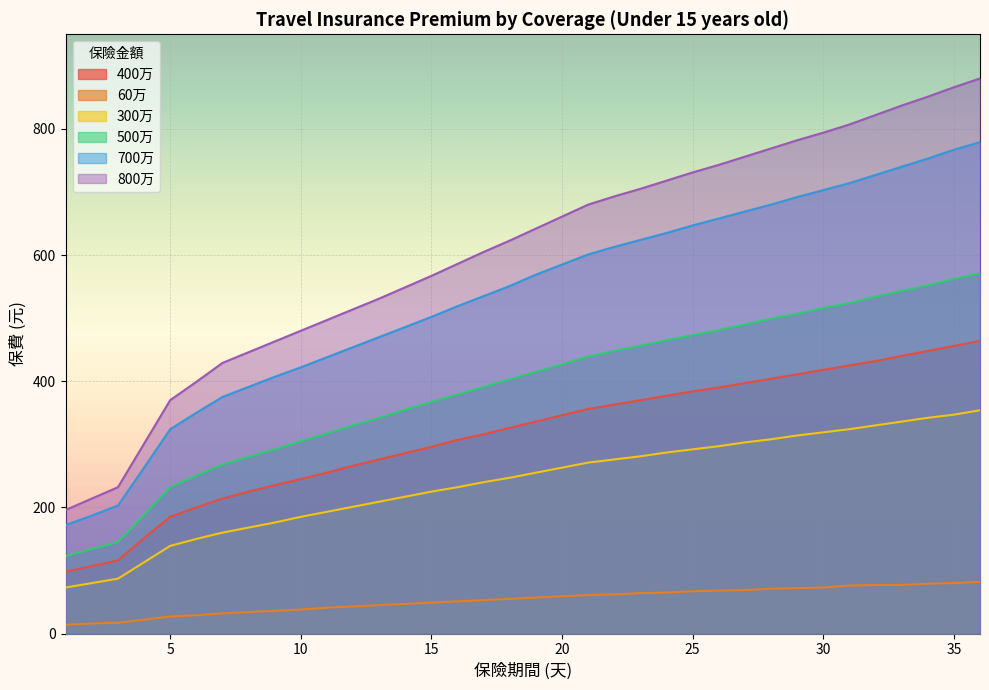

Which series has the largest total across all categories?

800万